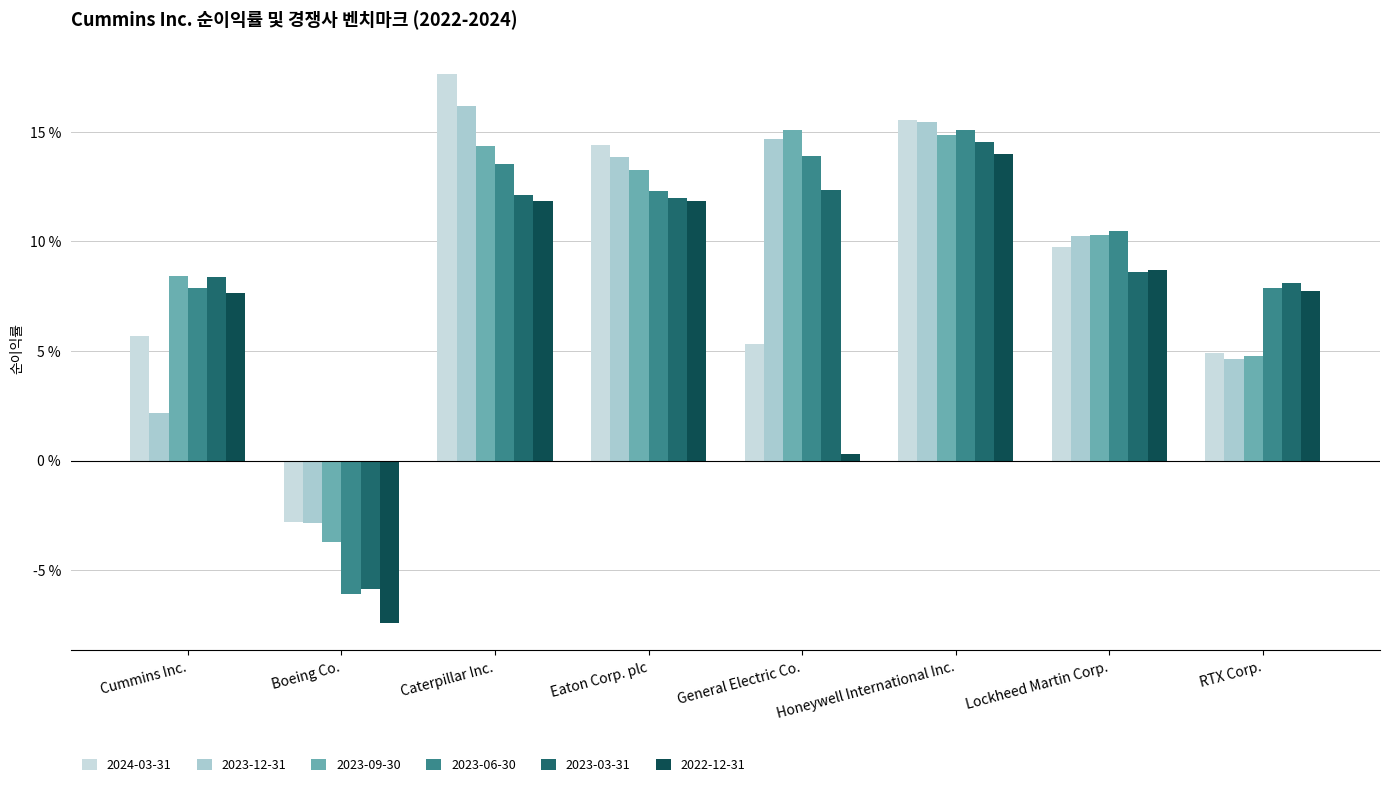

Are the bars horizontal?

No